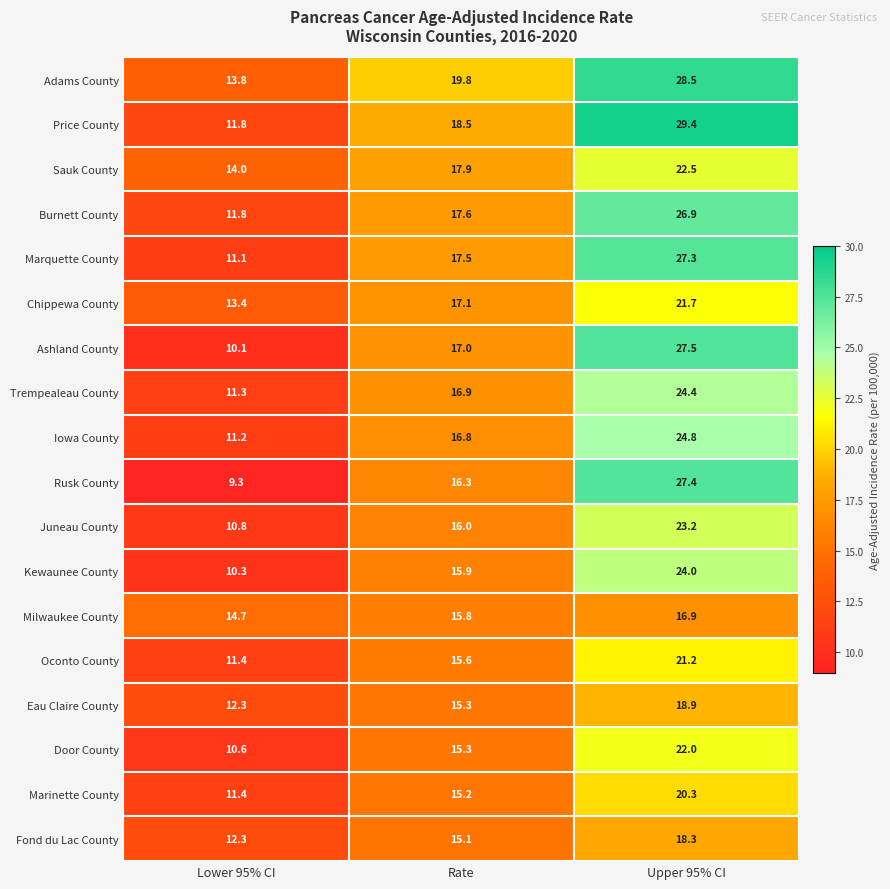

What is the minimum value for Kewaunee County?

10.3